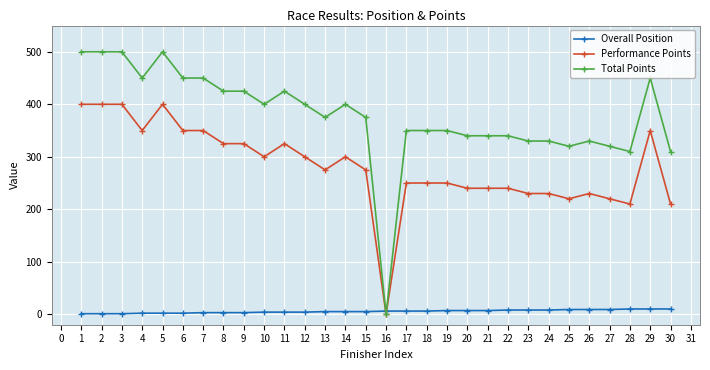

The Total Points series shows 186 at 28. True or false?

False